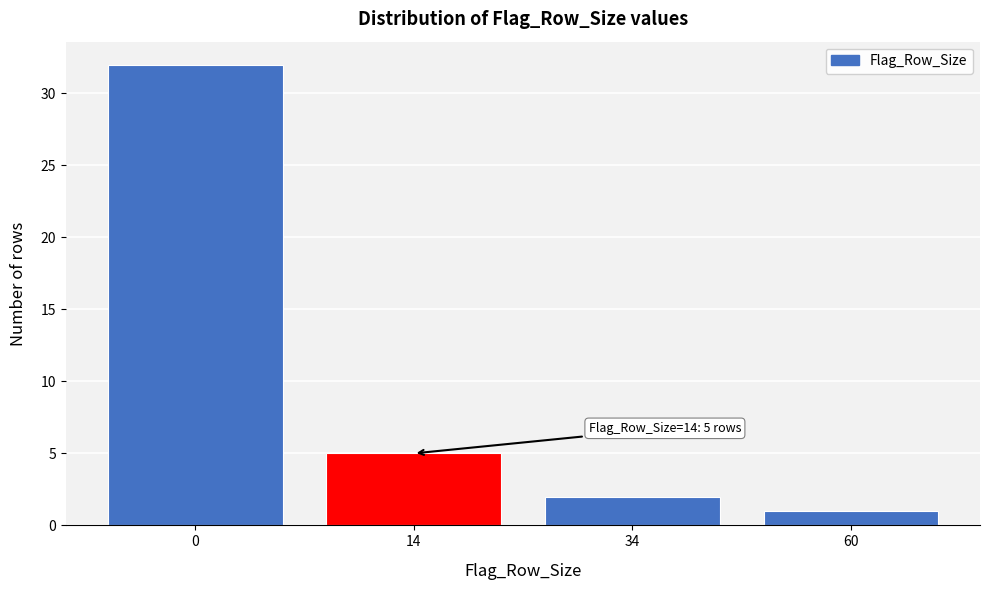

Reading right to left, extract all data points from this chart.

60=1	34=2	14=5	0=32